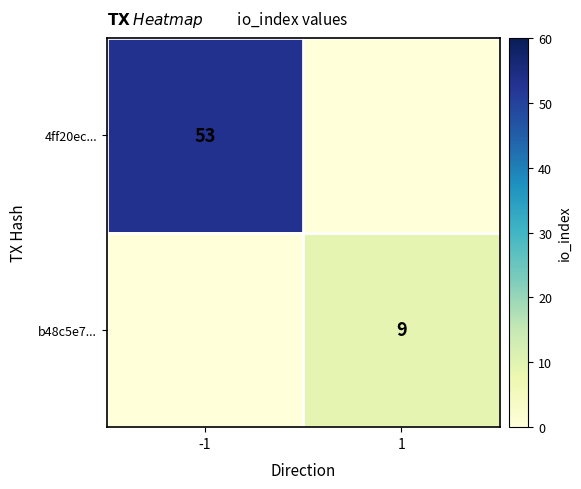

Is it true that 4ff20ec... equals 31 at -1?

False